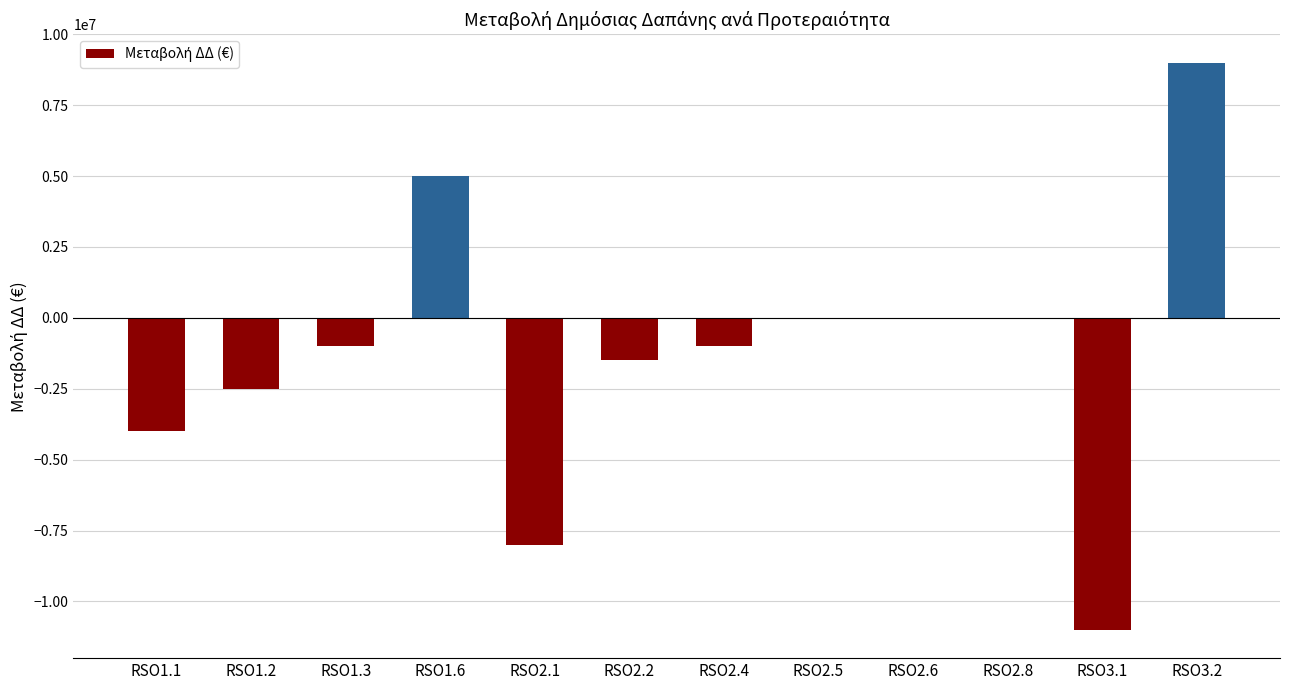

True or false: the data shows -11000000 at RSO3.1.

True